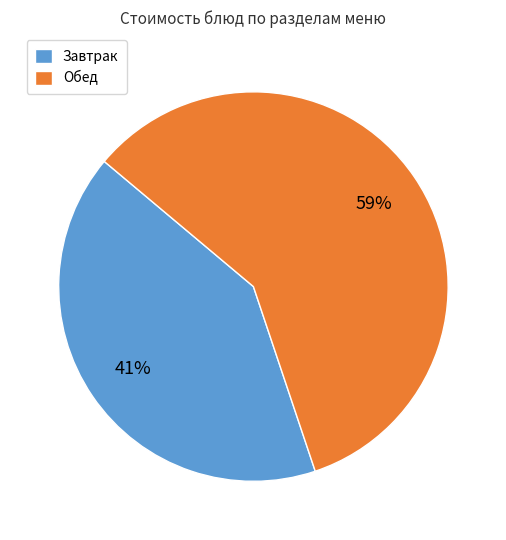

To the nearest percent, what is the average slice percentage?

50%